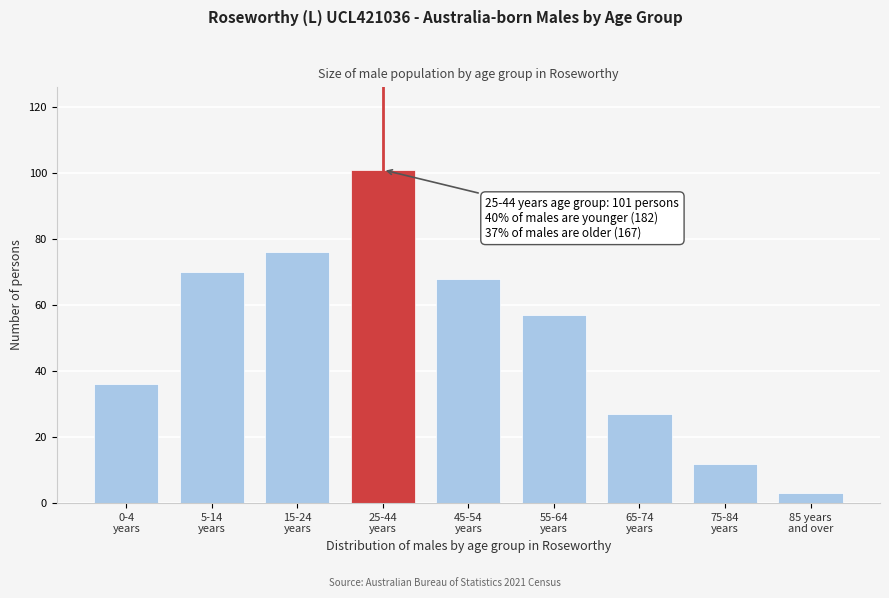

Reading left to right, transcribe all the data shown in this chart.

36	70	76	101	68	57	27	12	3